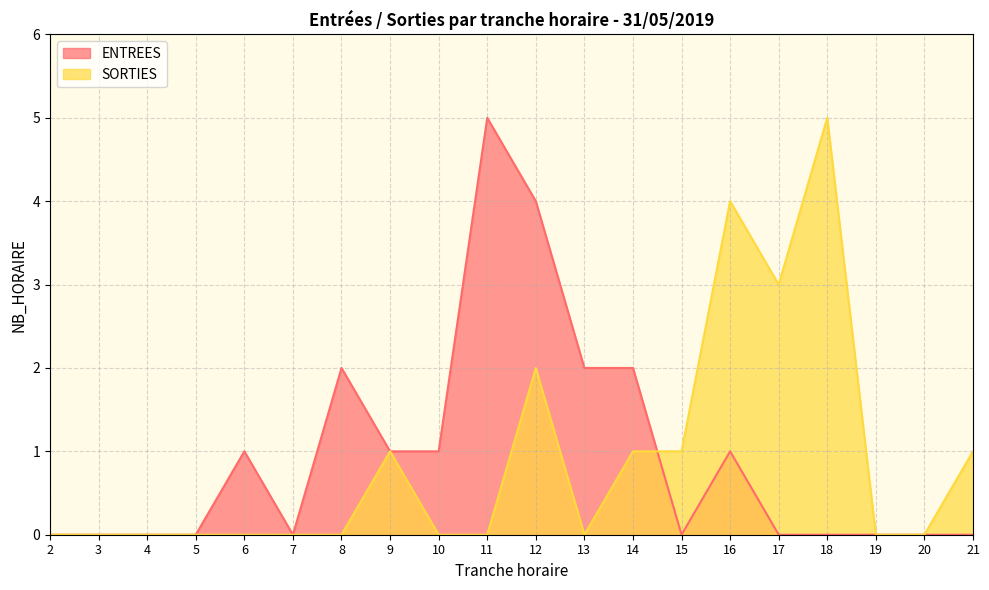

At which label is SORTIES closest to 2?

12